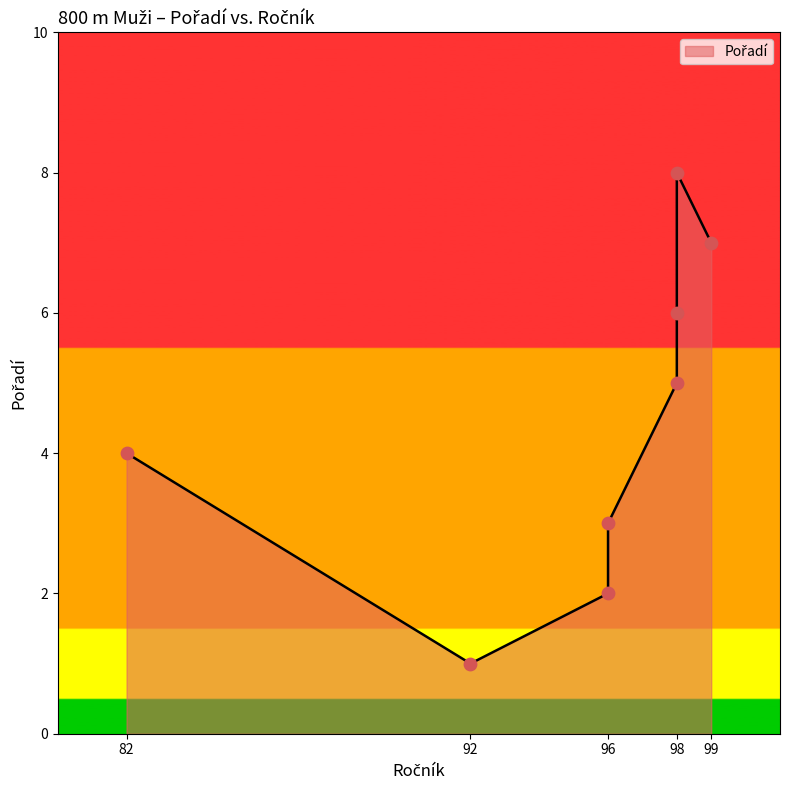

What is the change in value from 96 to 99?

+5